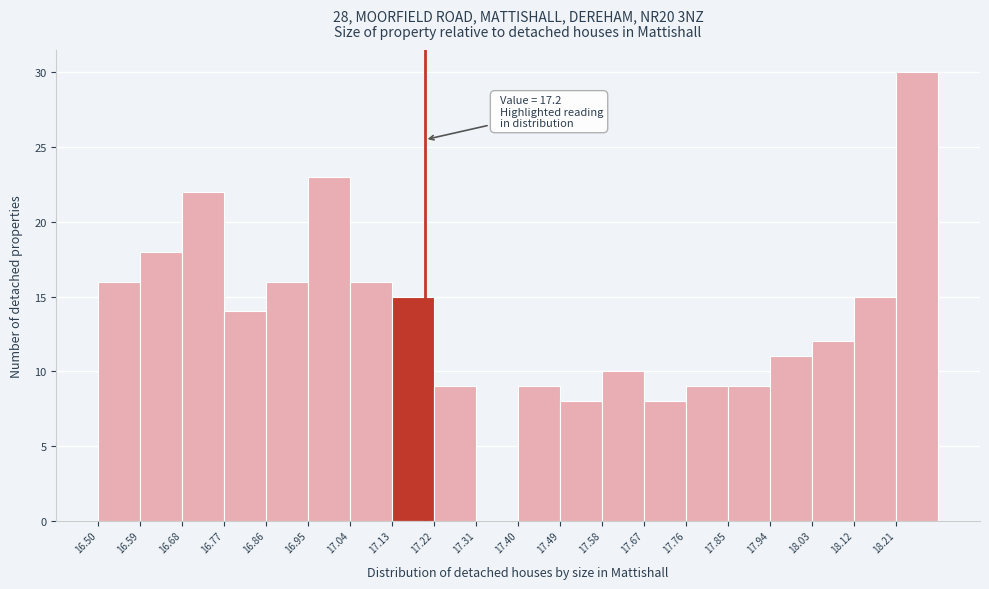

Over which range of the x-axis is the bar tallest?

18.21 to 18.30